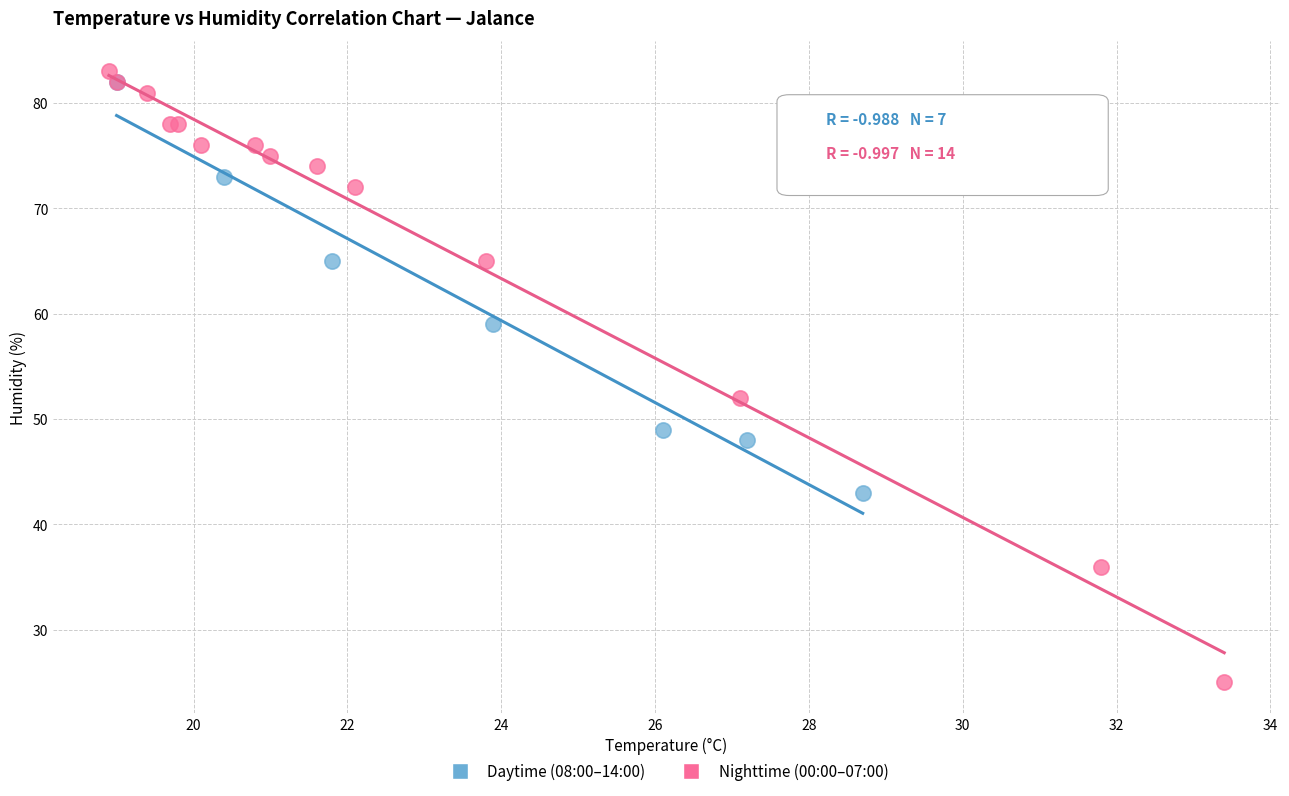

Which series reaches the minimum Y coordinate?

Nighttime (00:00–07:00)